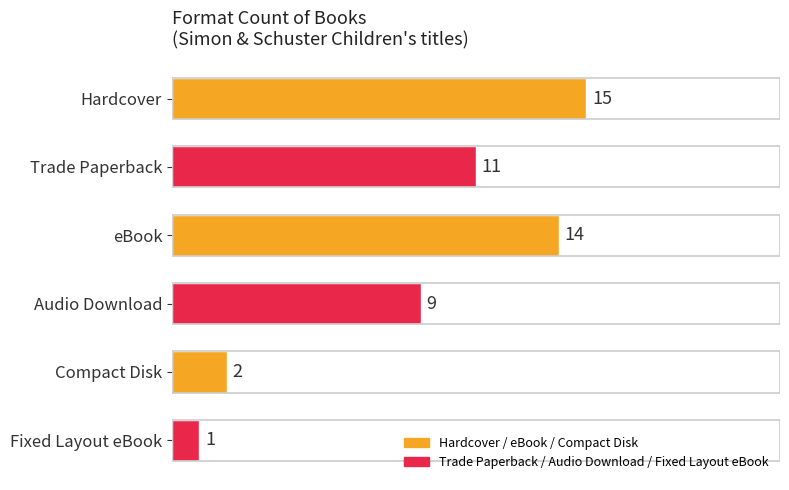

Reading top to bottom, list all the values displayed in this chart.

15	11	14	9	2	1